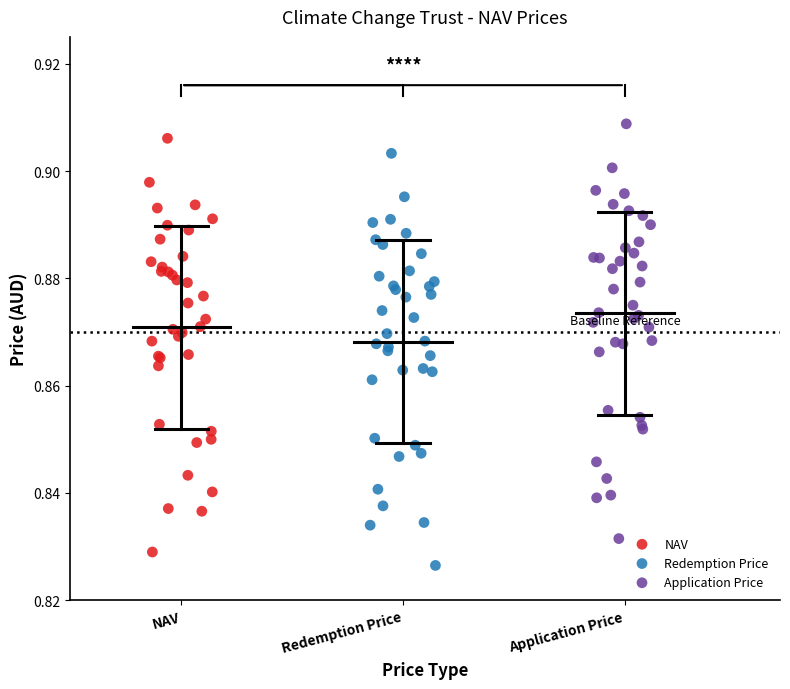

Which series reaches the minimum Y coordinate?

Redemption Price